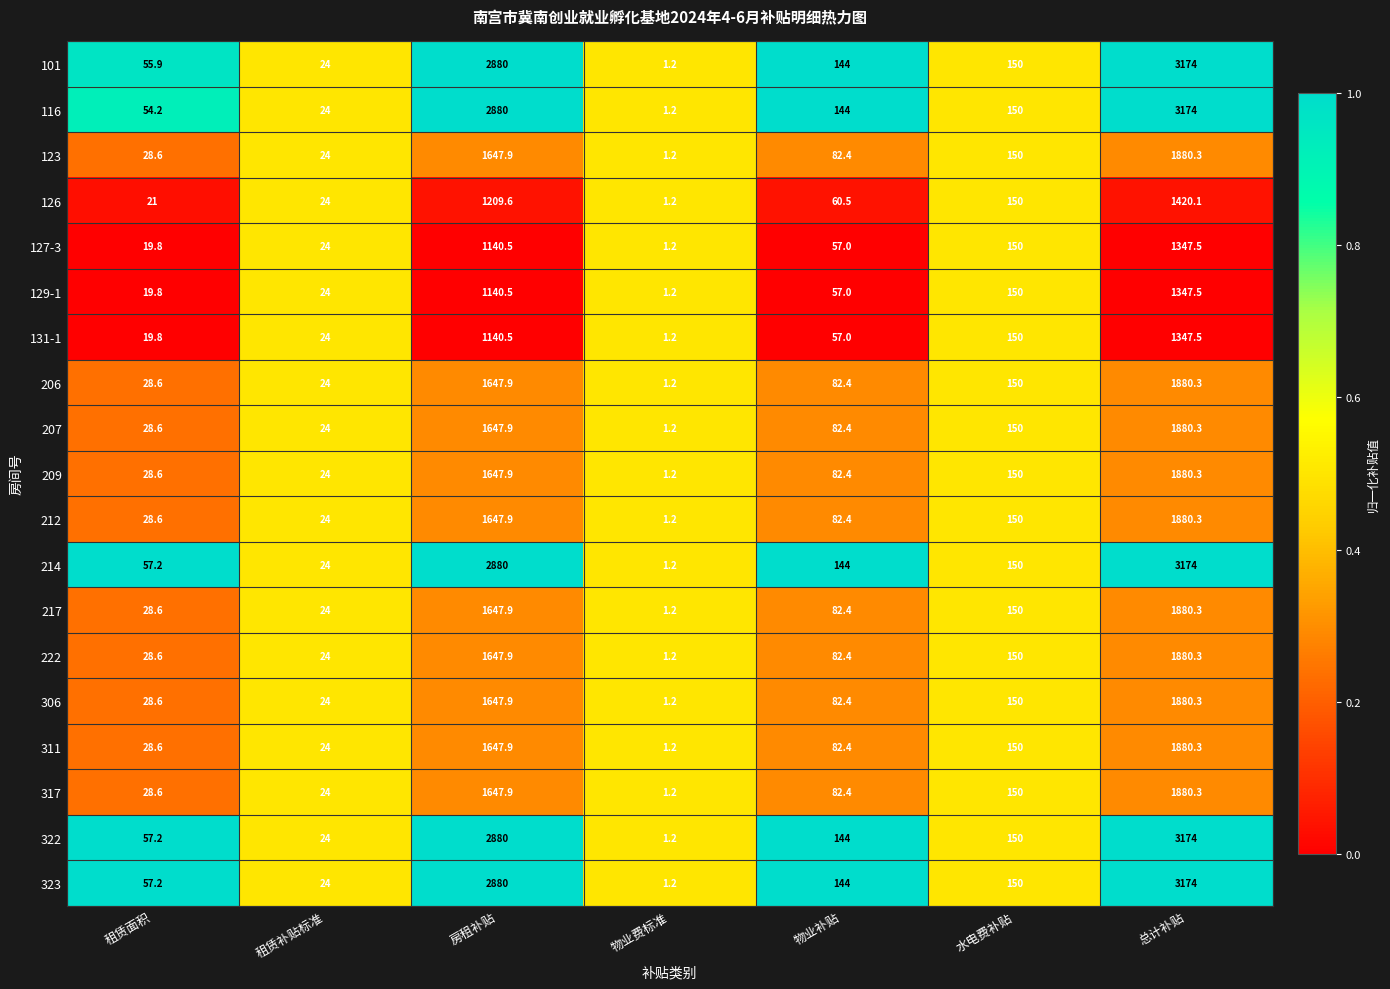

What is the total value across all series at 物业费标准?

22.8